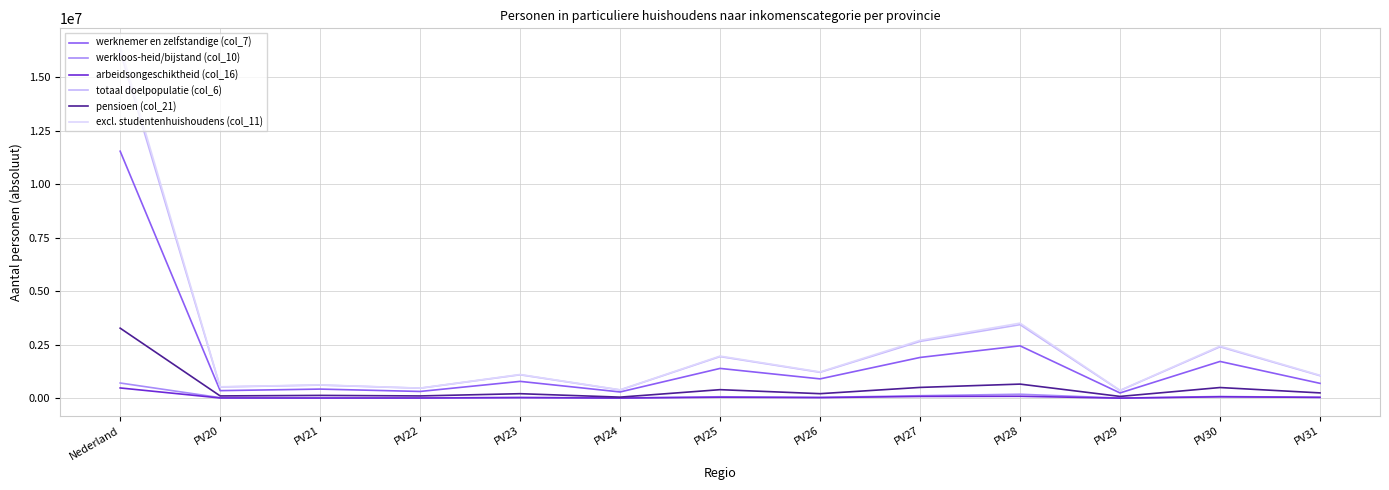

The value of pensioen (col_21) at Nederland is 3280100. True or false?

True